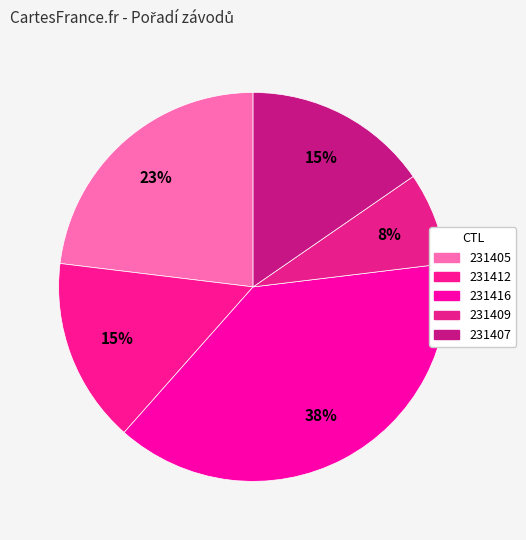

How many segments does this pie chart have?

5